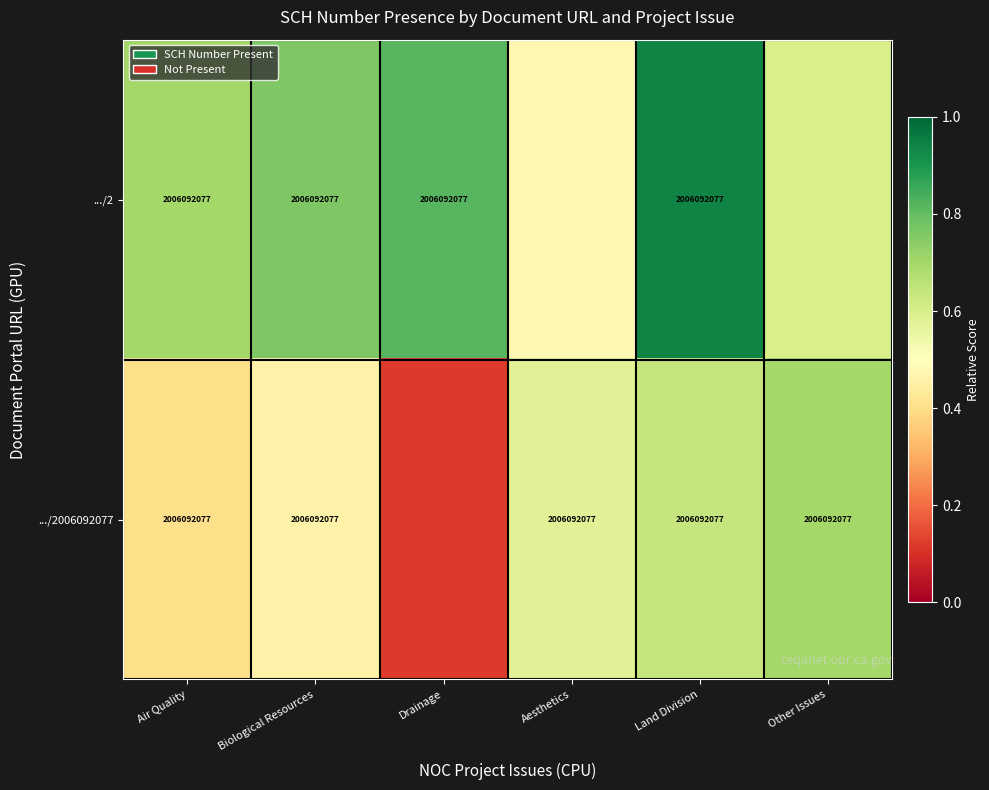

At which label is .../2 closest to 0?

Aesthetics